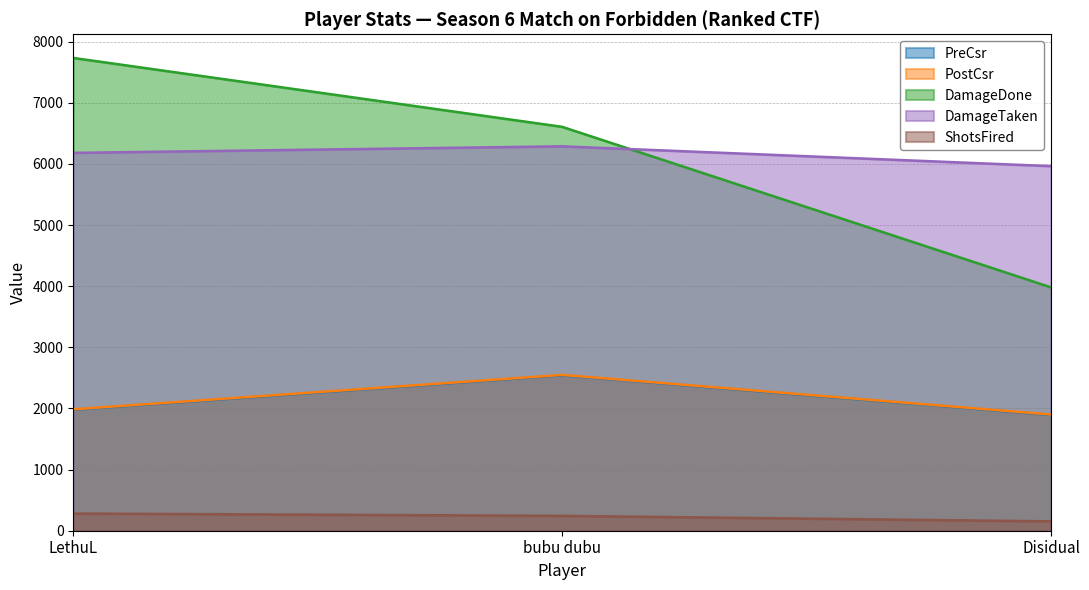

The value of PreCsr at bubu dubu is 2542. True or false?

True